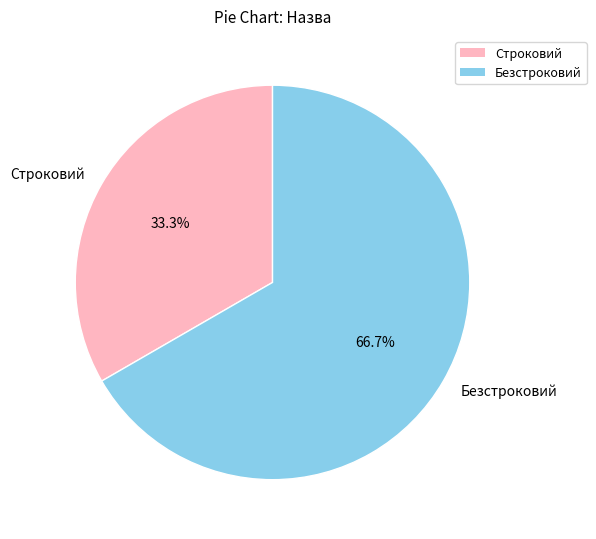

To the nearest percent, what is the combined percentage of Строковий and Безстроковий?

100%